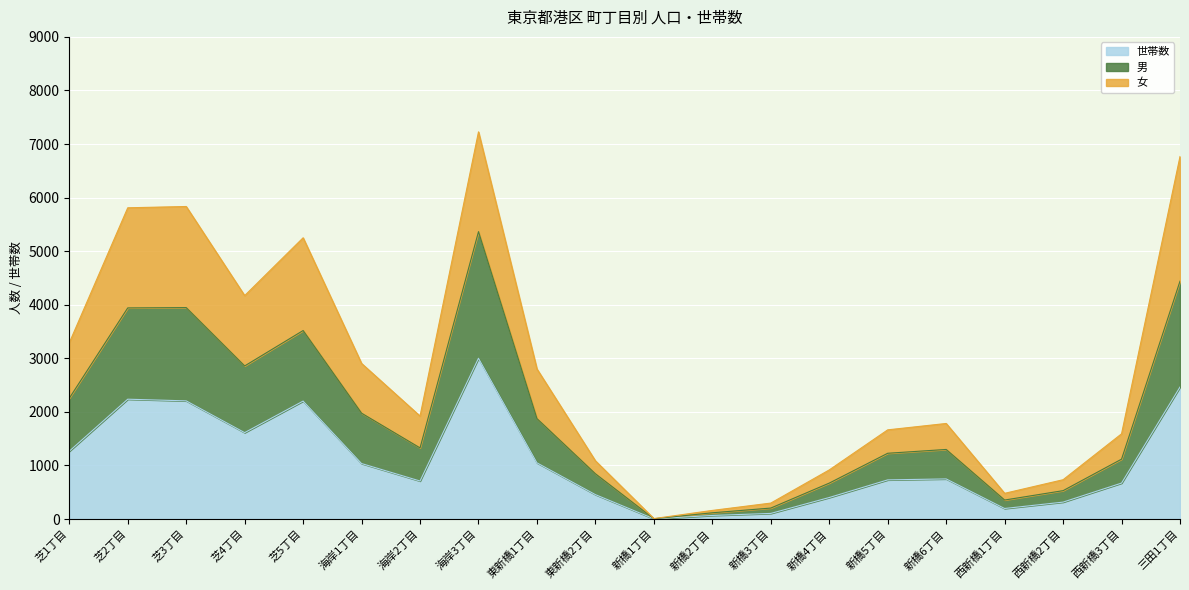

At which category does 女 reach its first local valley?

芝4丁目